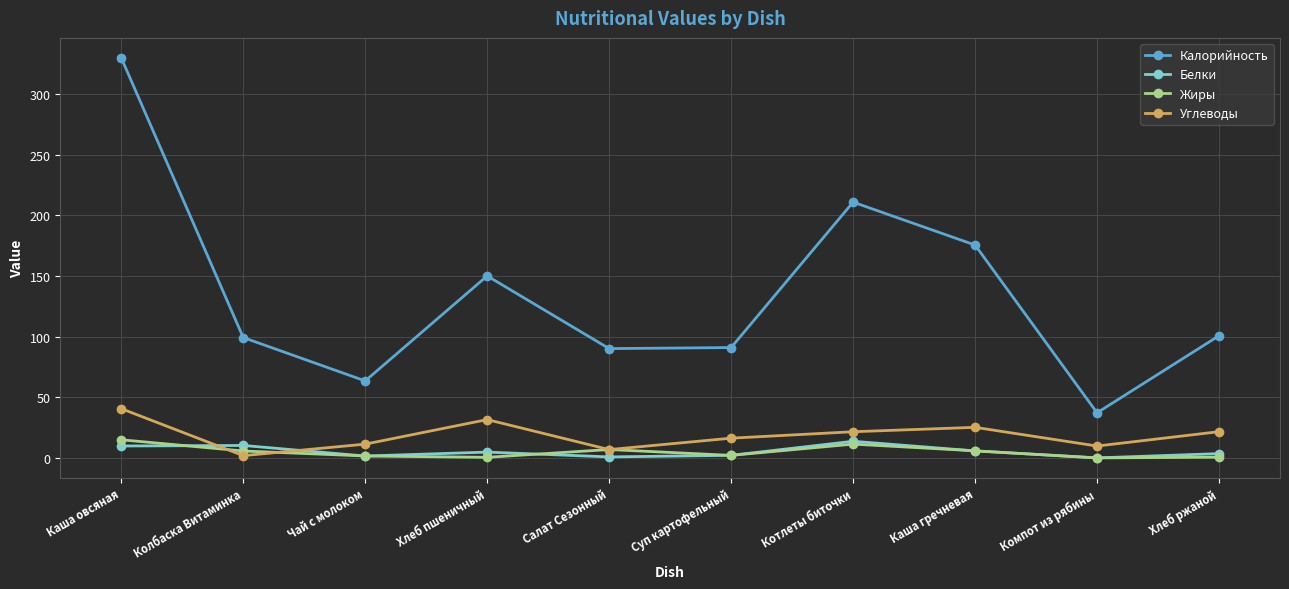

Which series has the largest range (max minus min)?

Калорийность